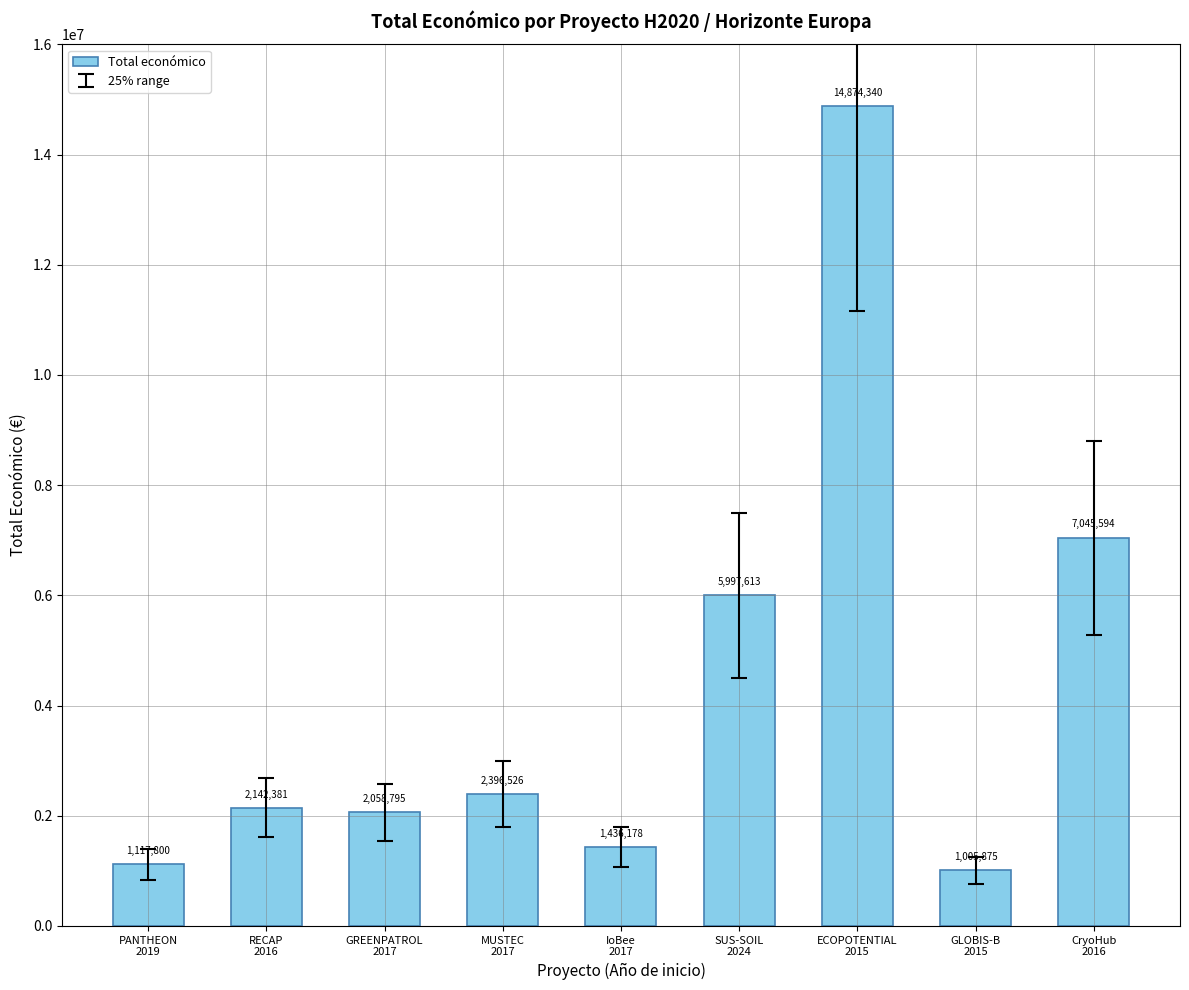

Is it true that the value at ECOPOTENTIAL
2015 is 8246220?

False